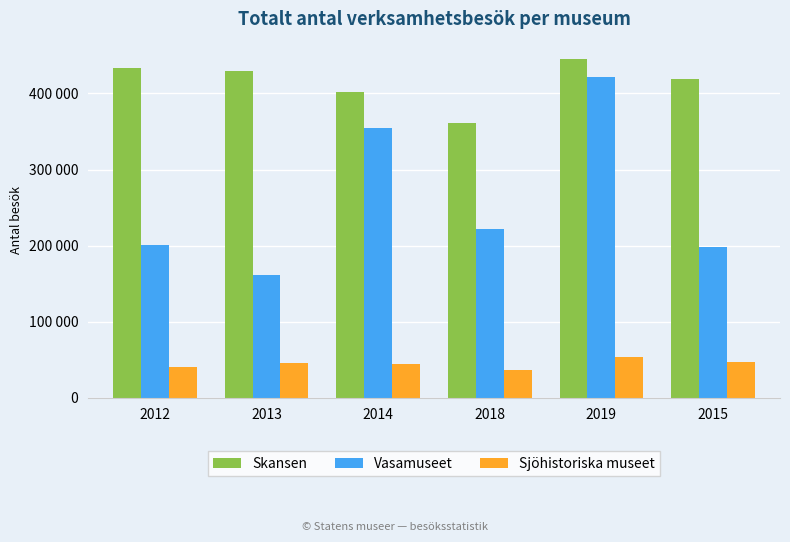

True or false: Vasamuseet has a value of 421168 at 2019.

True